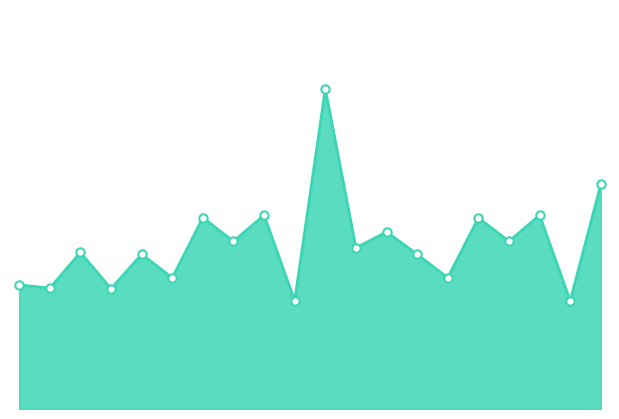

What is the label of the 15th point from the right?

5.0